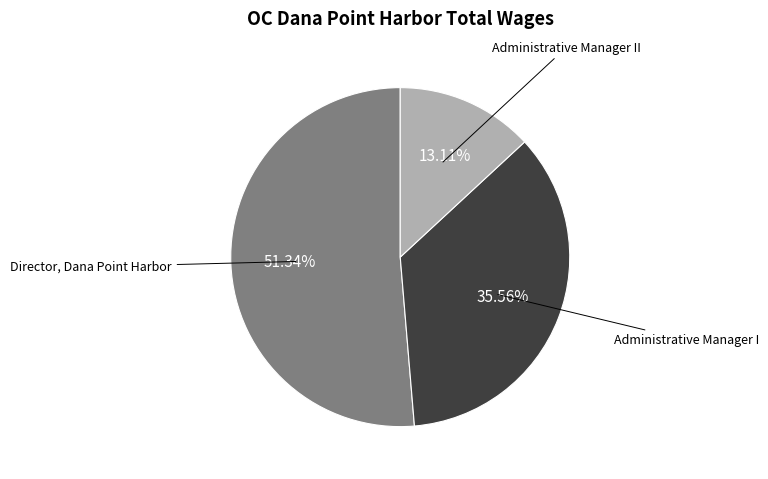

What is the total percentage of Director, Dana Point Harbor and Administrative Manager II?

64.4%